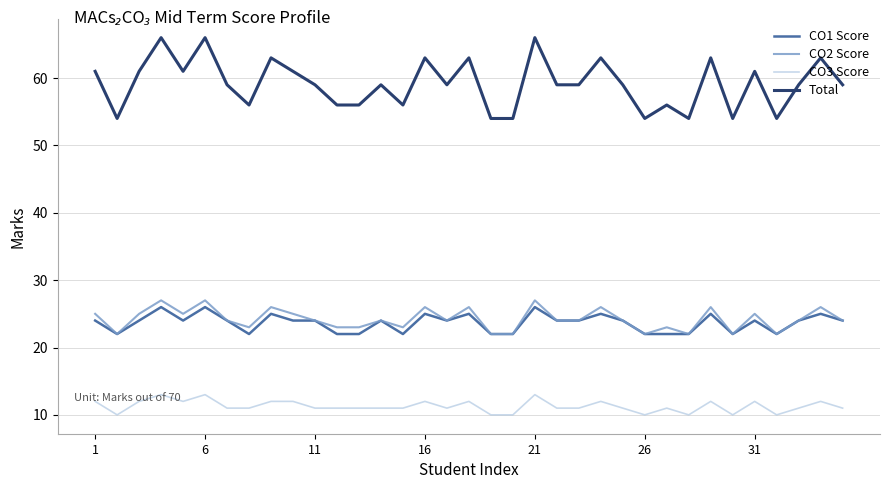

Count the CO3 Score values in the range 11 to 12.

25